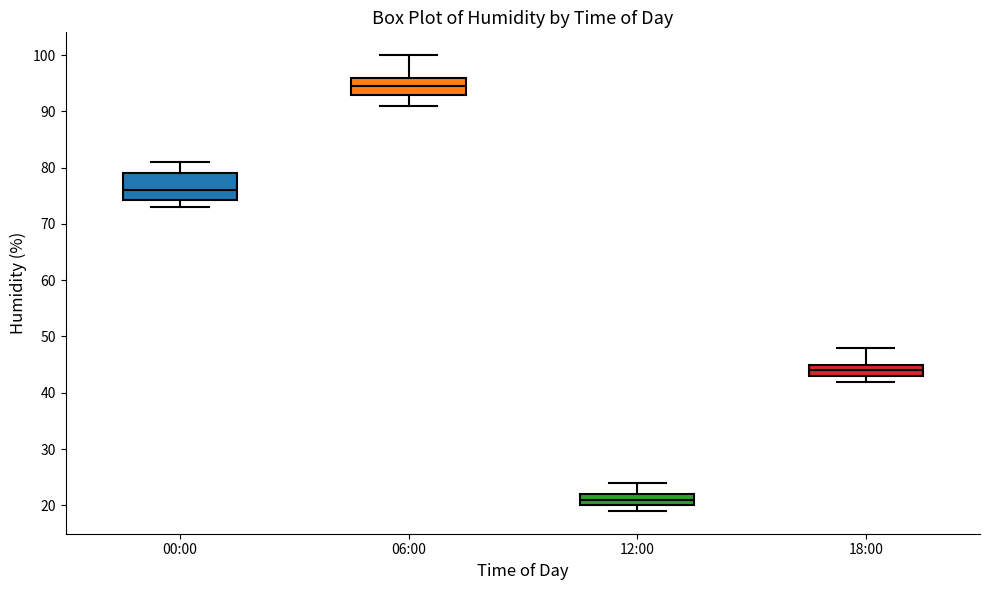

Comparing the boxes themselves (not the whiskers), which one is the tallest?

00:00